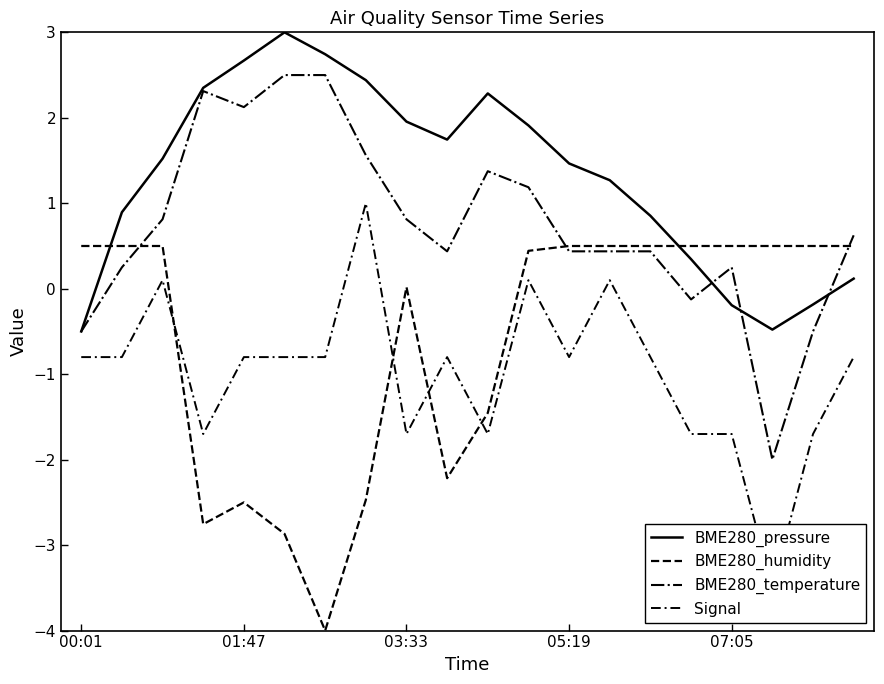

Which series has the widest spread of values?

BME280_humidity